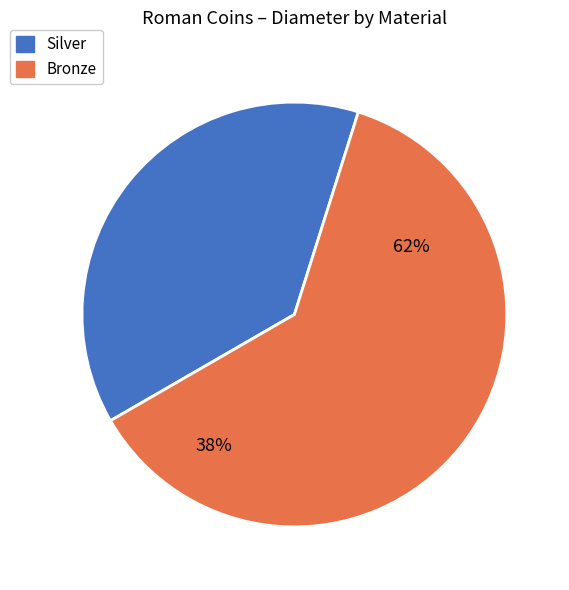

Does any single category account for the majority?

Yes